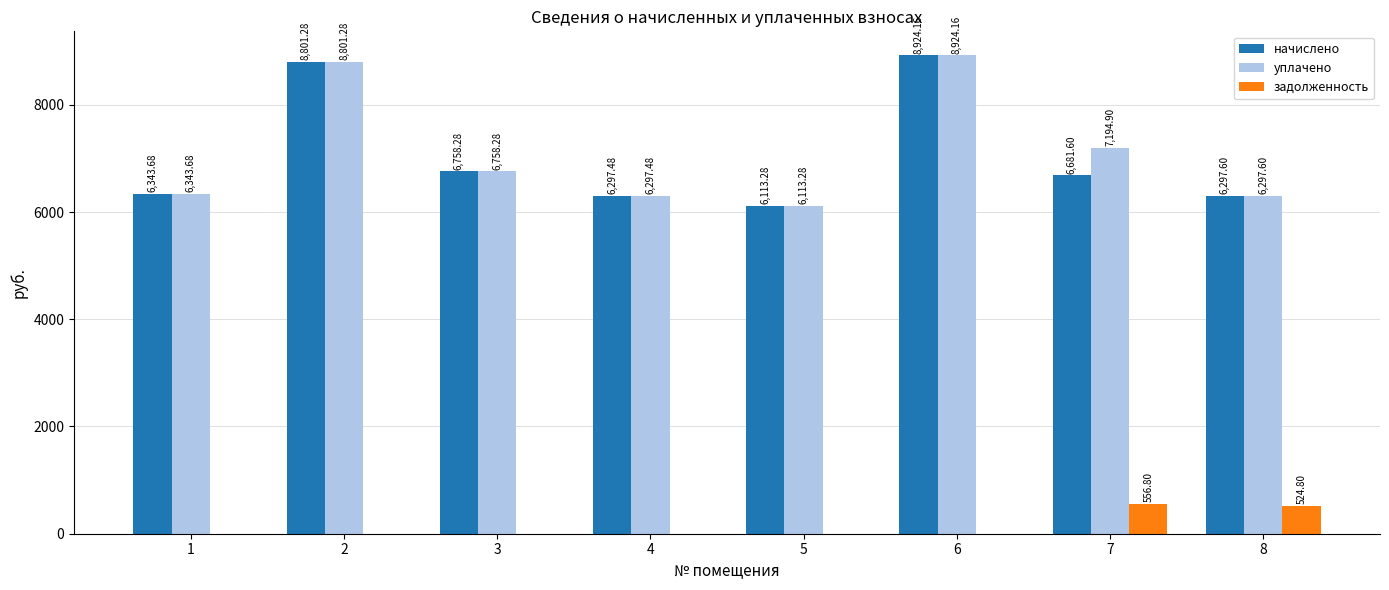

What are all the series names shown in the legend?

начислено, уплачено, задолженность